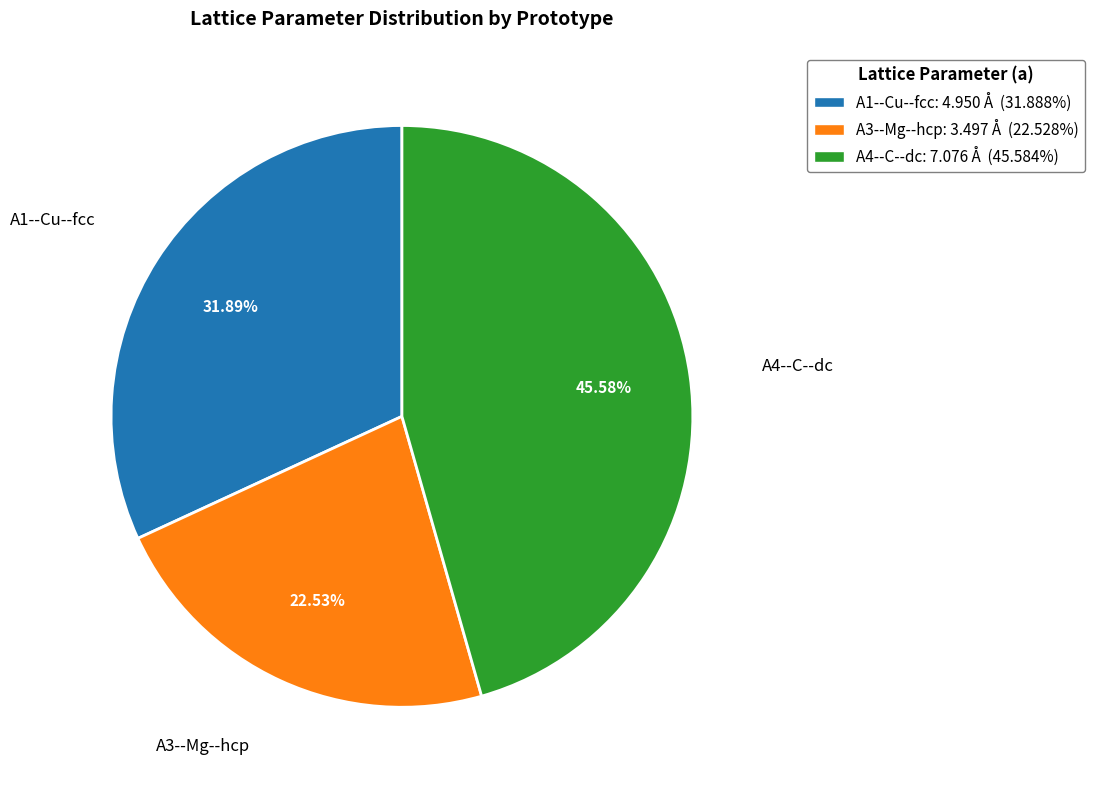

Does A4--C--dc account for over 50% of the chart?

No